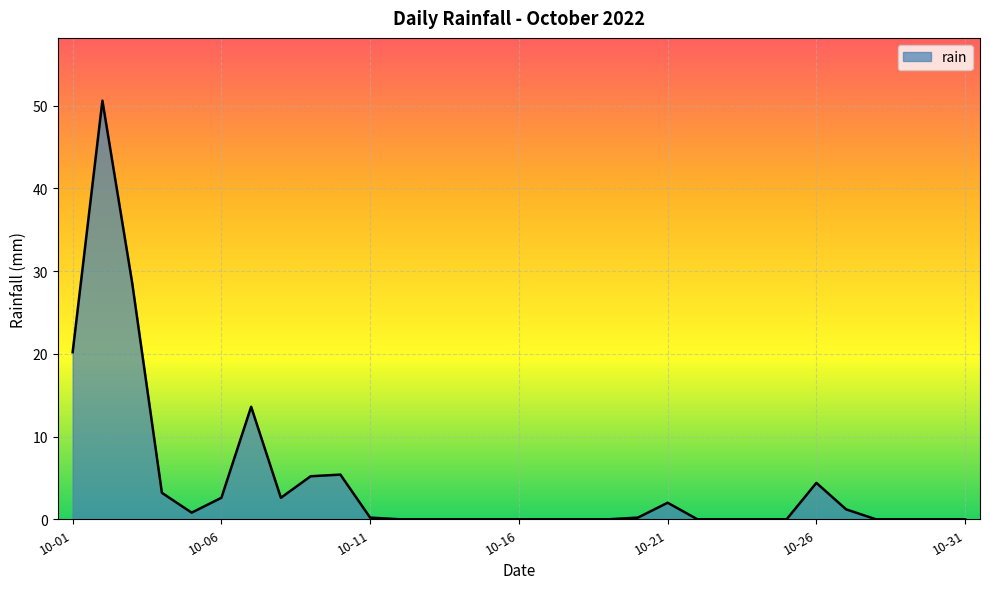

What is the greatest value displayed?

50.6